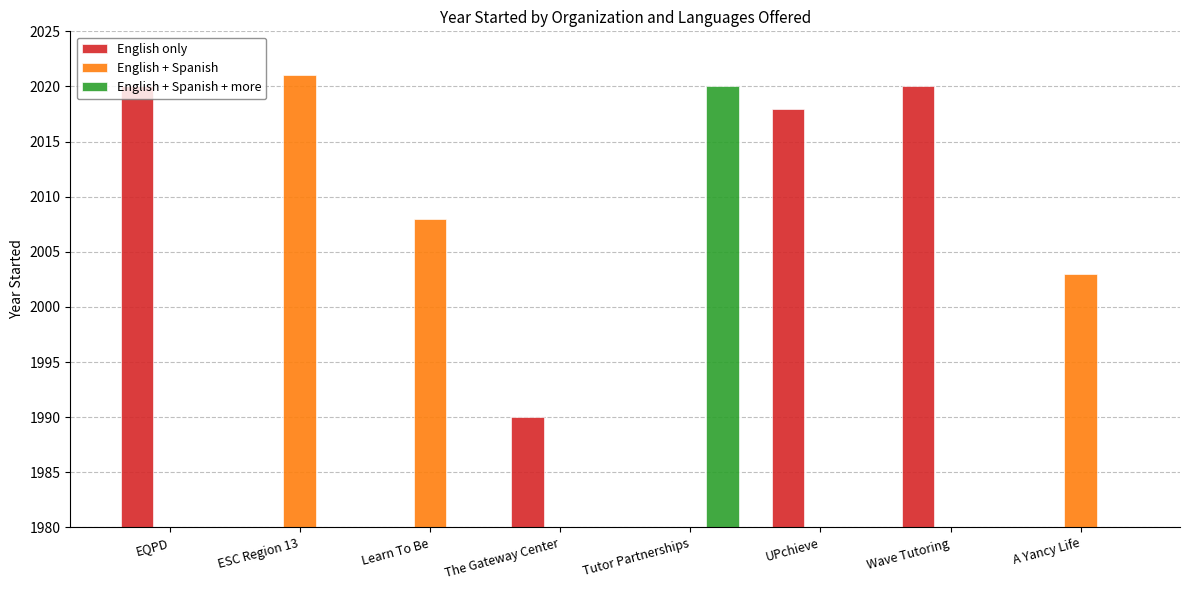

Reading right to left, list all the values displayed in this chart.

English only: A Yancy Life=0	Wave Tutoring=2020	UPchieve=2018	Tutor Partnerships=0	The Gateway Center=1990	Learn To Be=0	ESC Region 13=0	EQPD=2020
English + Spanish: A Yancy Life=2003	Wave Tutoring=0	UPchieve=0	Tutor Partnerships=0	The Gateway Center=0	Learn To Be=2008	ESC Region 13=2021	EQPD=0
English + Spanish + more: A Yancy Life=0	Wave Tutoring=0	UPchieve=0	Tutor Partnerships=2020	The Gateway Center=0	Learn To Be=0	ESC Region 13=0	EQPD=0